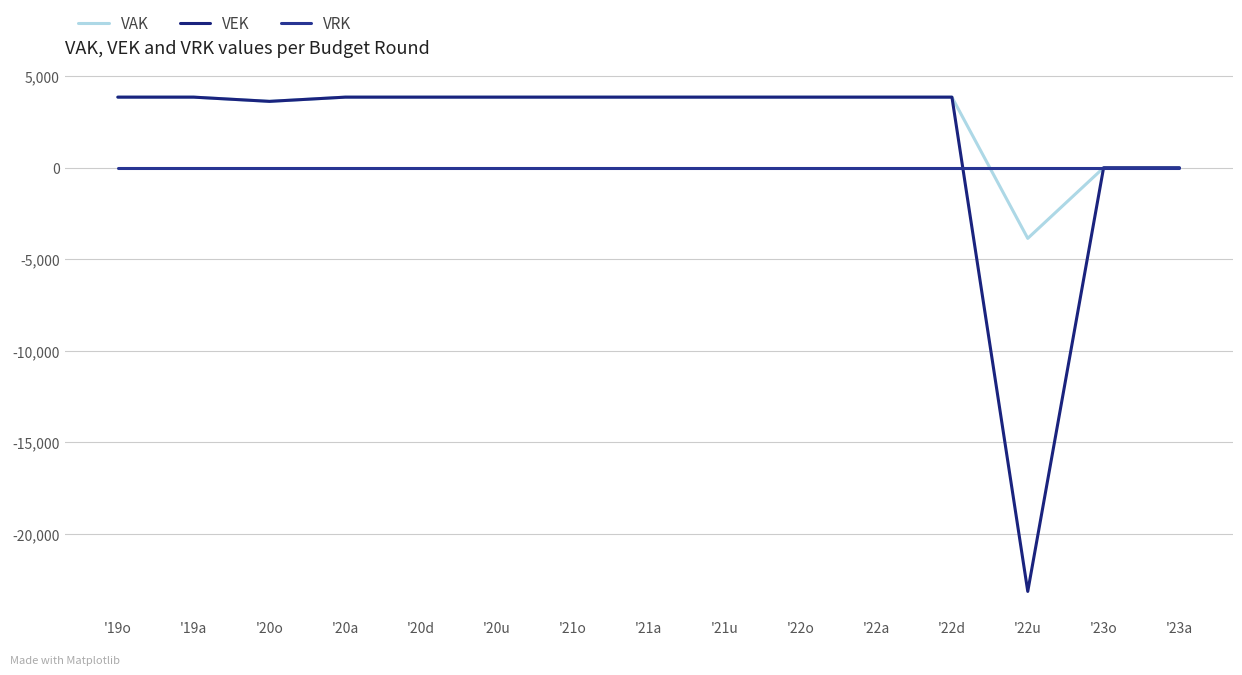

At which category does the chart reach its peak across all series?

'19o